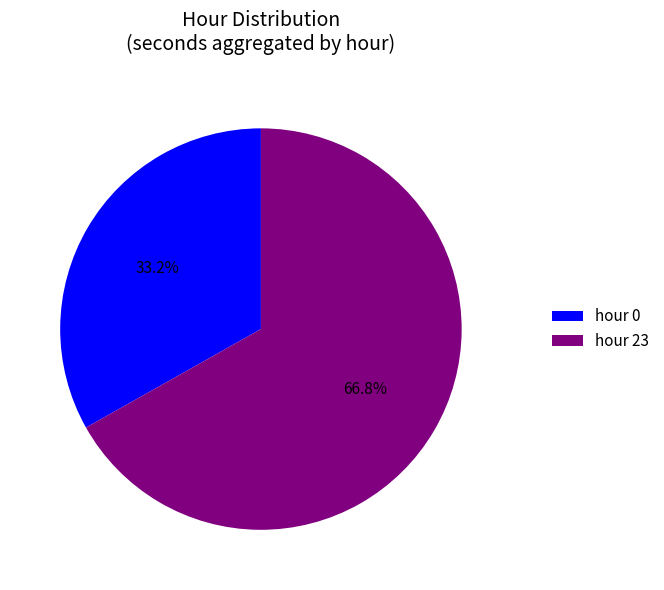

To the nearest percent, what is the average slice percentage?

50%